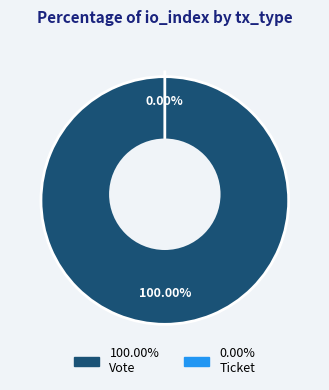

How many segments does this pie chart have?

2